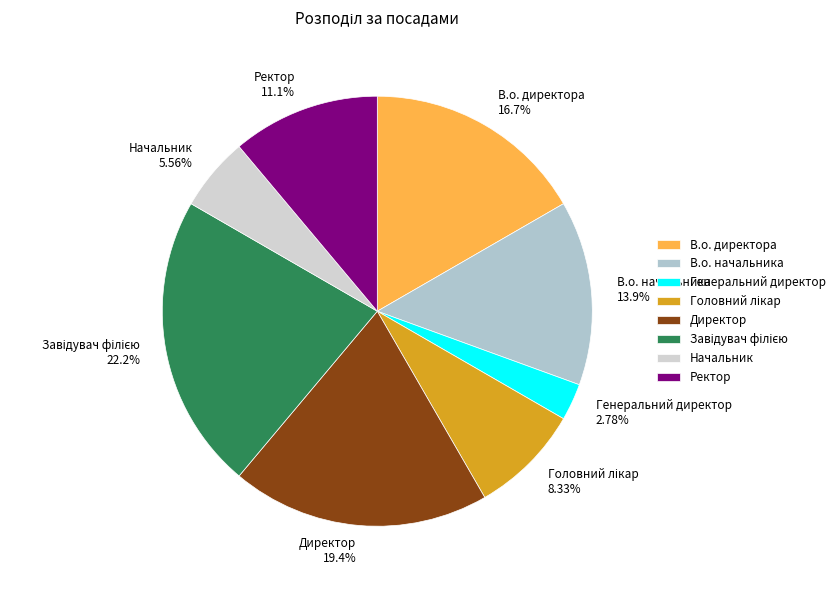

Does Начальник represent more than half of the total?

No